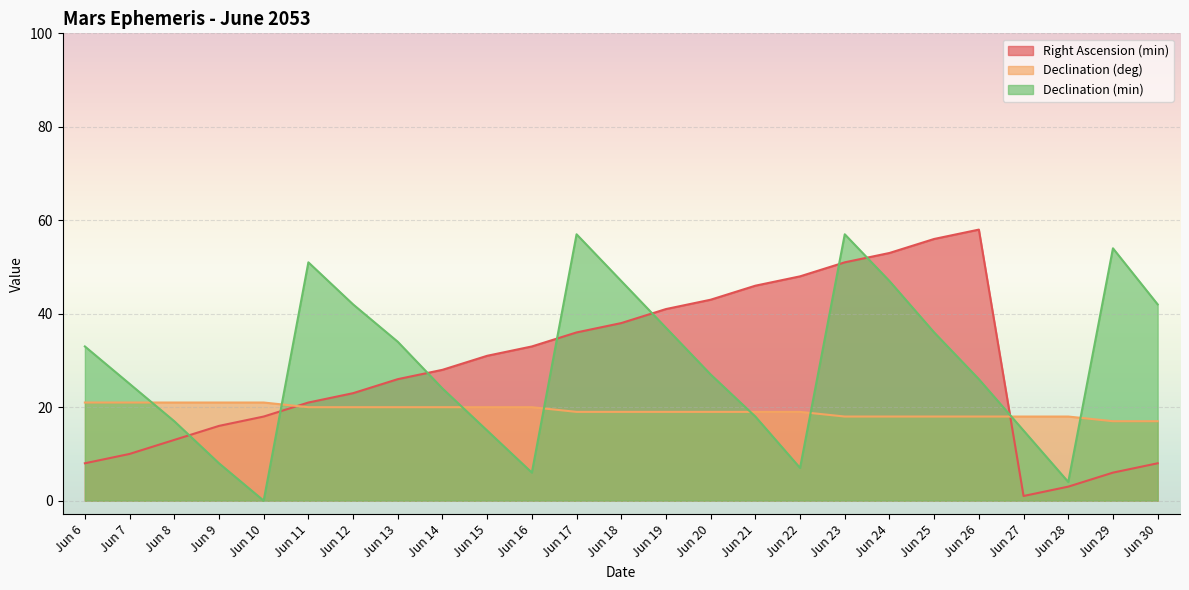

What is the difference between the highest and lowest values at Jun 30?

34